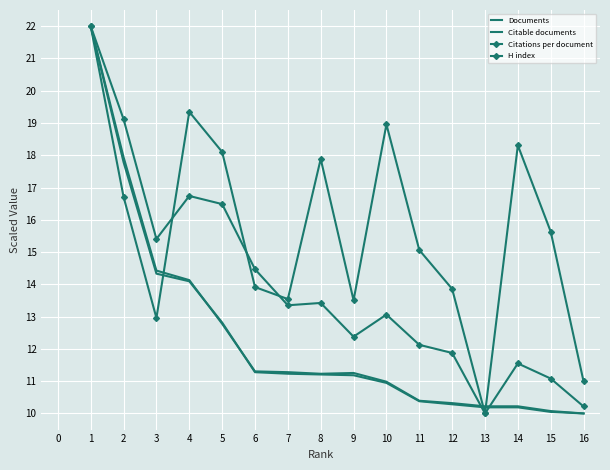

True or false: Documents and Citable documents cross at least once.

True